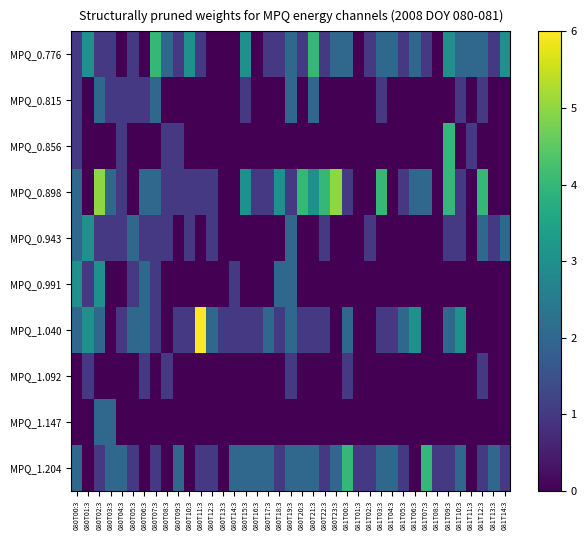

At how many categories does at least one series exceed 1?

35